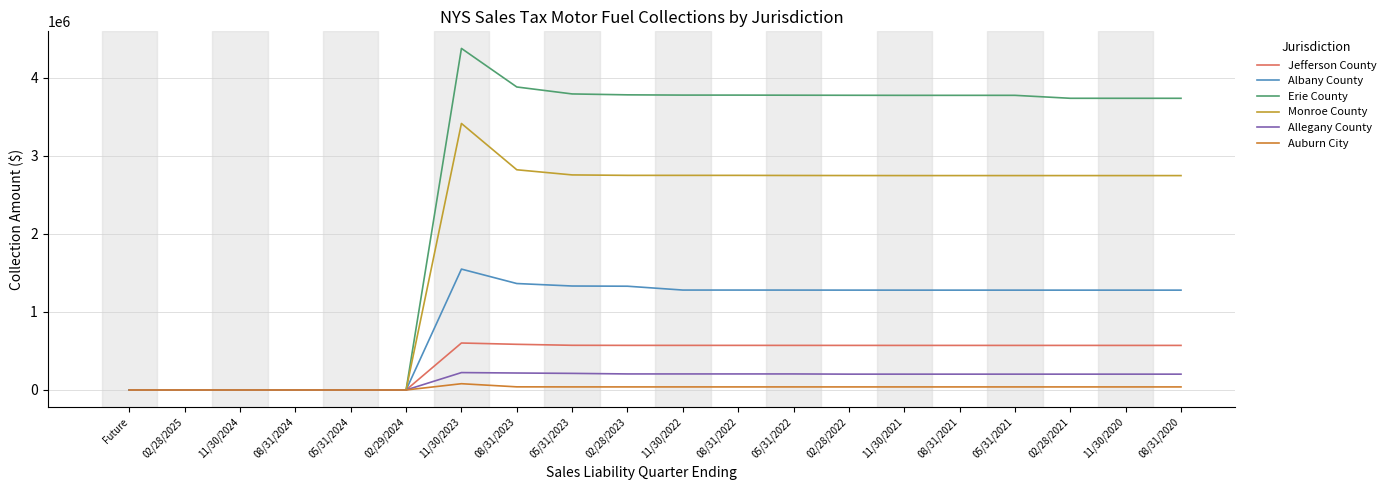

Where does the Allegany County series first go above 202692?

11/30/2023